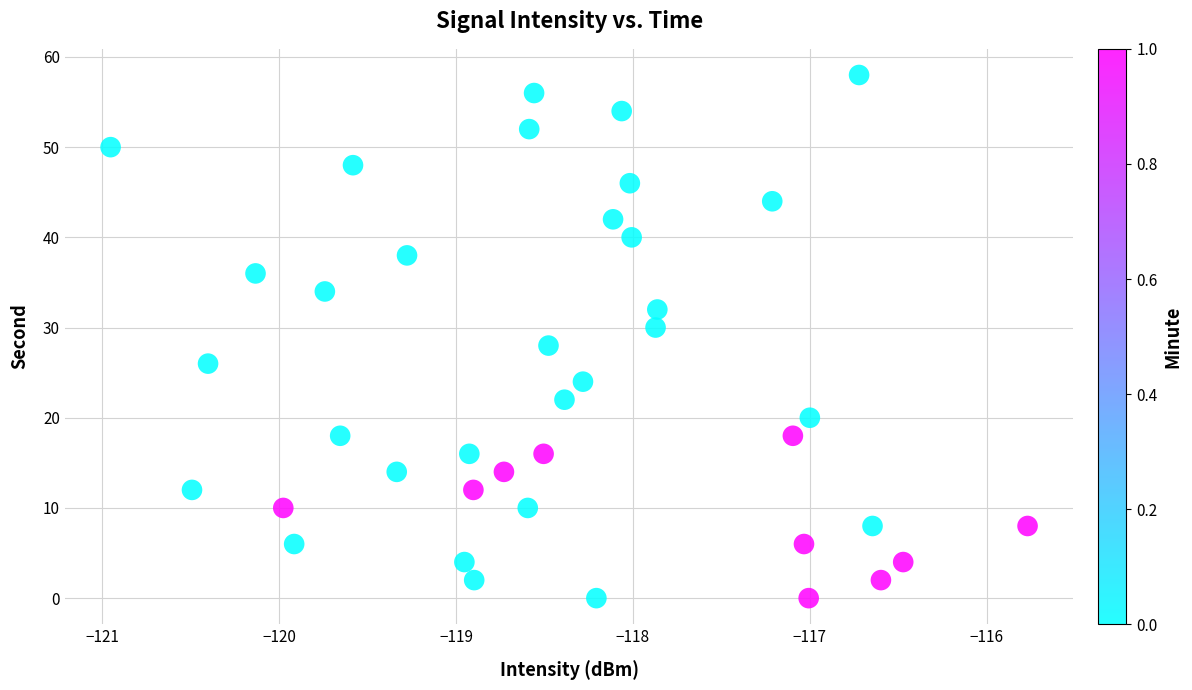

What is the range of Y values (max minus min)?

58